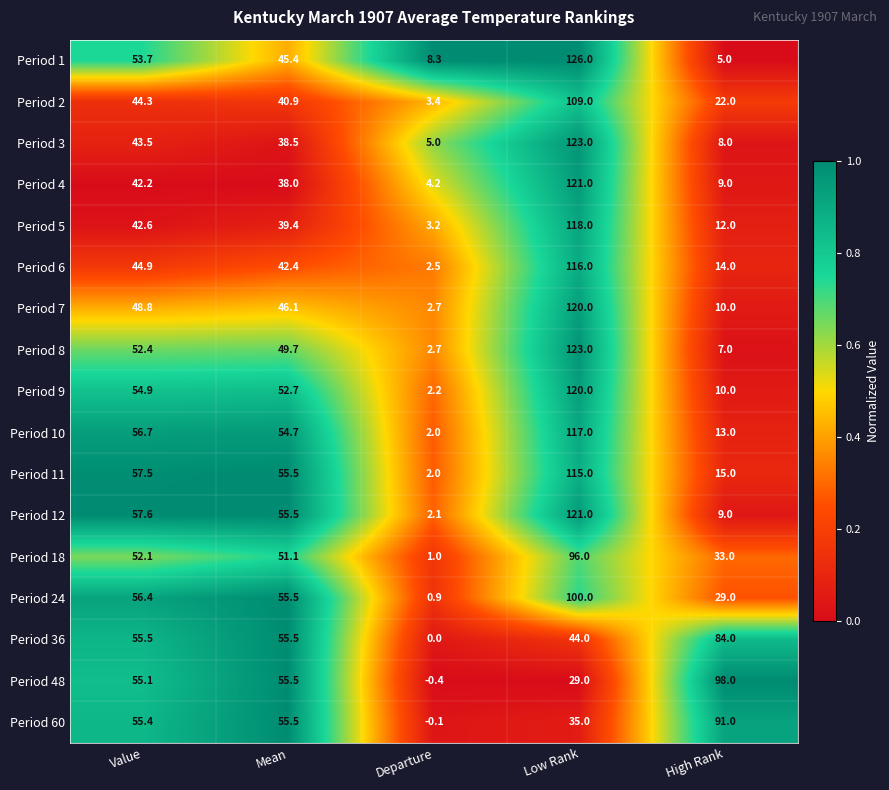

At which category is the sum across all series the highest?

Low Rank